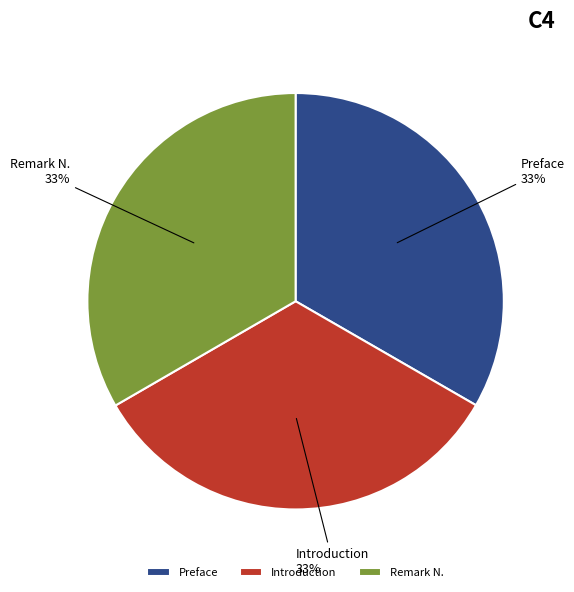

Do Introduction and Remark N. together represent more than half of the pie?

Yes